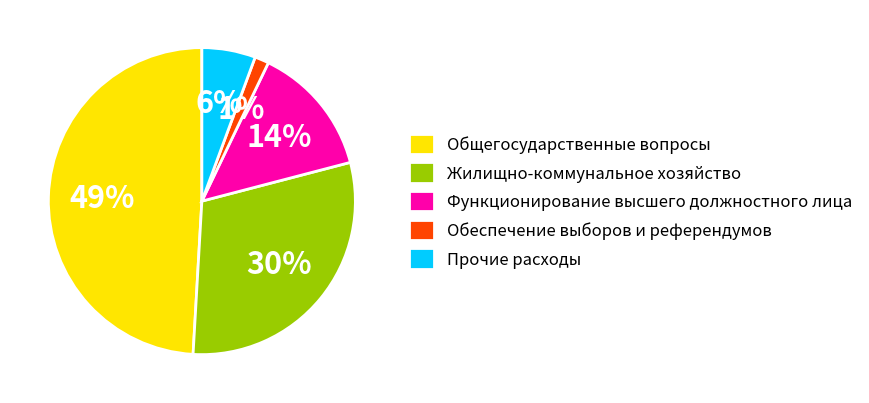

Is there any slice that represents more than half of the pie?

No